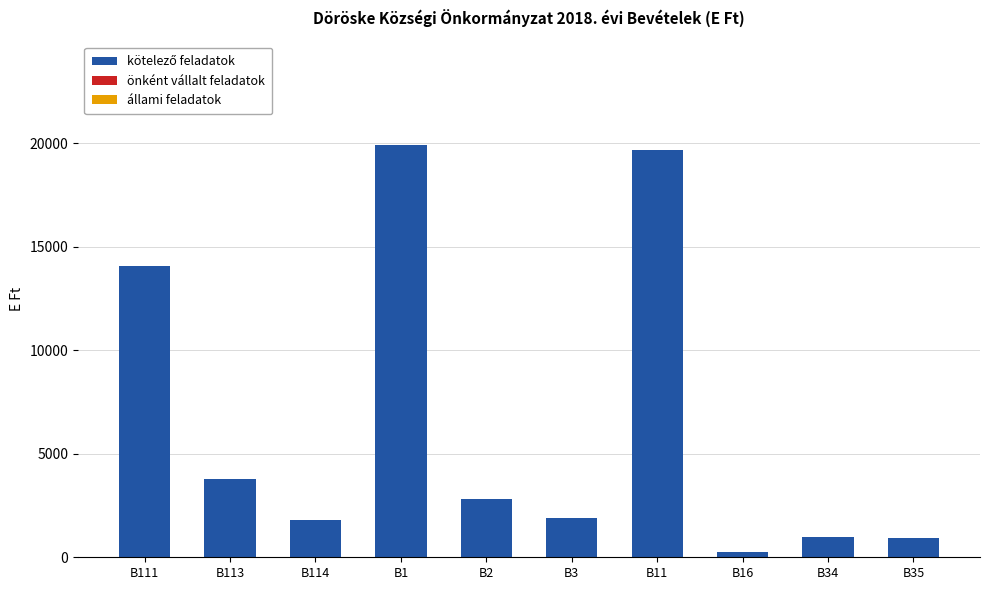

Count the number of categories in the chart.

10